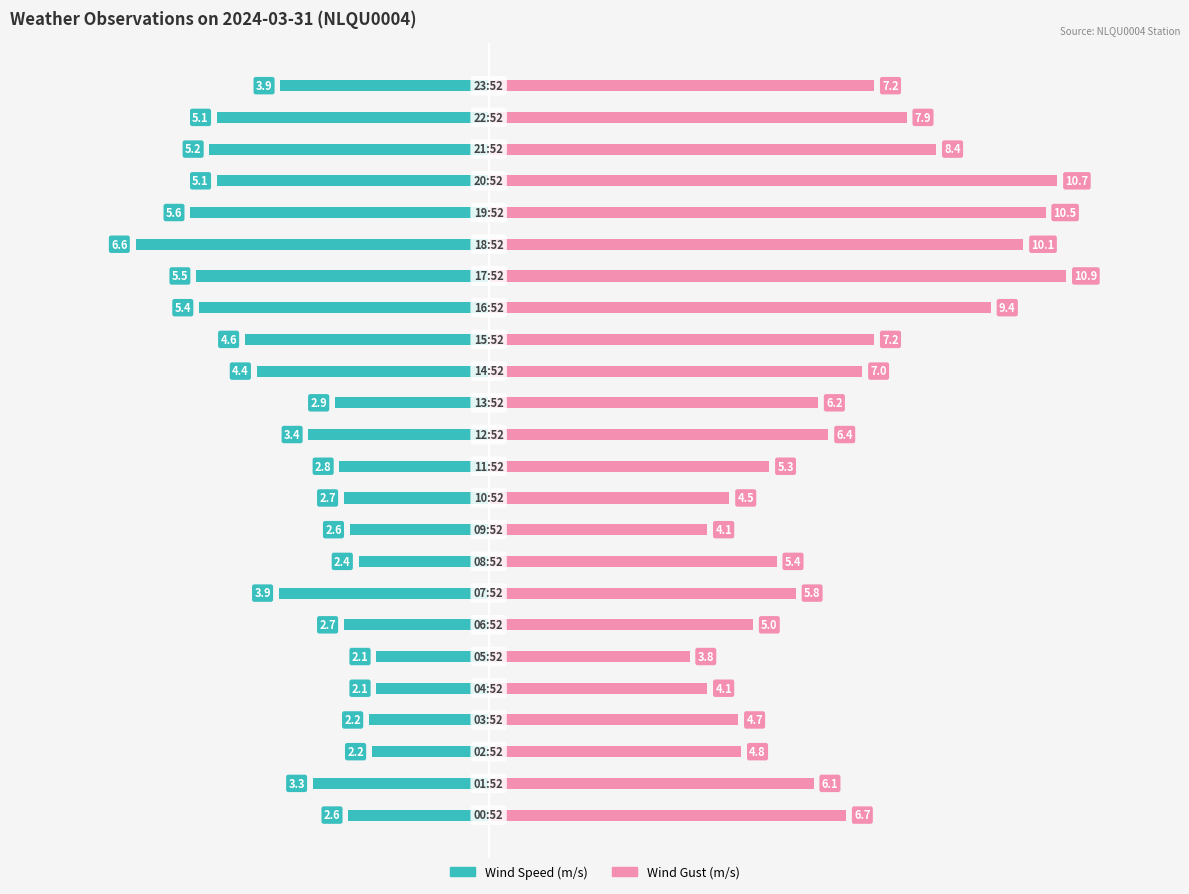

Reading right to left, extract all data points from this chart.

Wind Speed (m/s): -3.9	-5.1	-5.2	-5.1	-5.6	-6.6	-5.5	-5.4	-4.6	-4.4	-2.9	-3.4	-2.8	-2.7	-2.6	-2.4	-3.9	-2.7	-2.1	-2.1	-2.2	-2.2	-3.3	-2.6
Wind Gust (m/s): 7.2	7.9	8.4	10.7	10.5	10.1	10.9	9.4	7.2	7.0	6.2	6.4	5.3	4.5	4.1	5.4	5.8	5.0	3.8	4.1	4.7	4.8	6.1	6.7